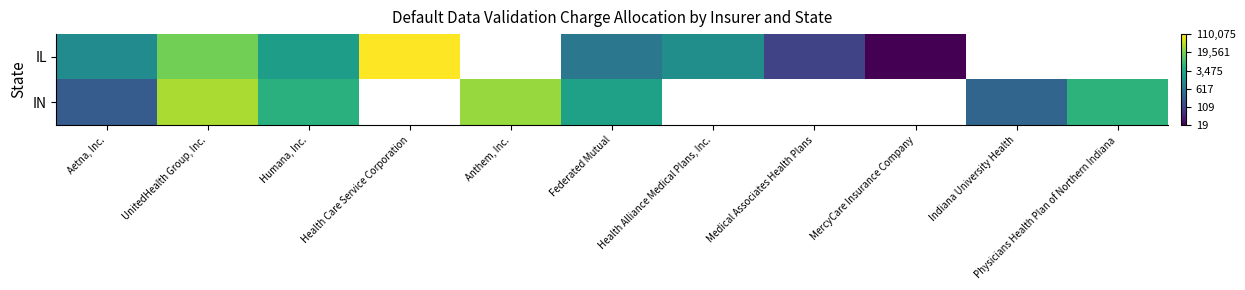

Between UnitedHealth Group, Inc. and Federated Mutual, which series saw the biggest shift?

IL